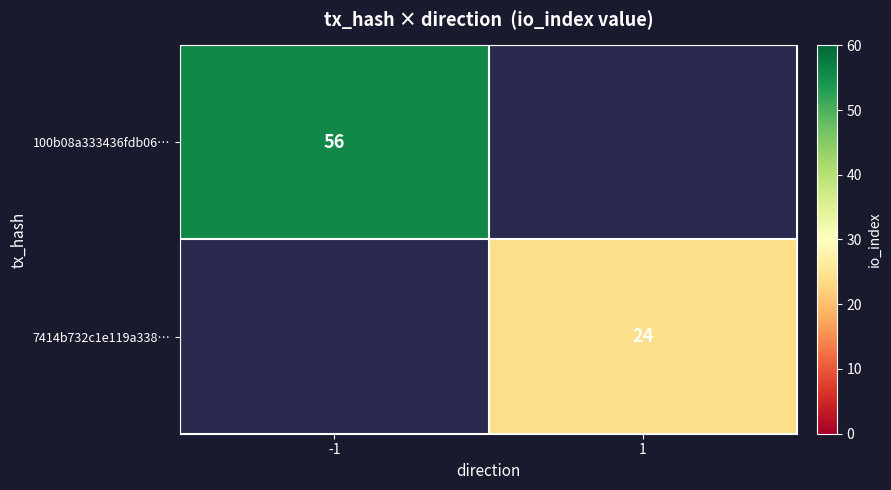

What is the greatest value displayed?

56.0